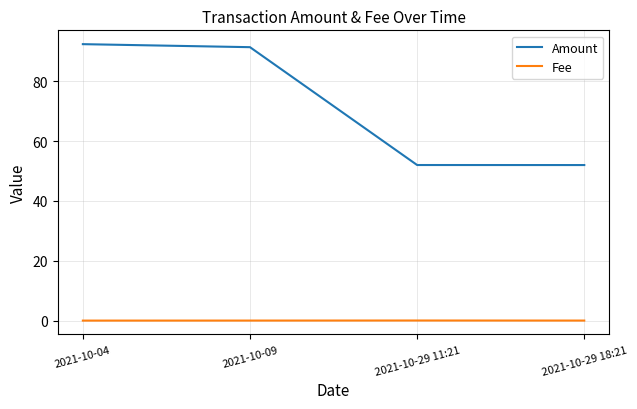

How many distinct data groups are displayed?

2